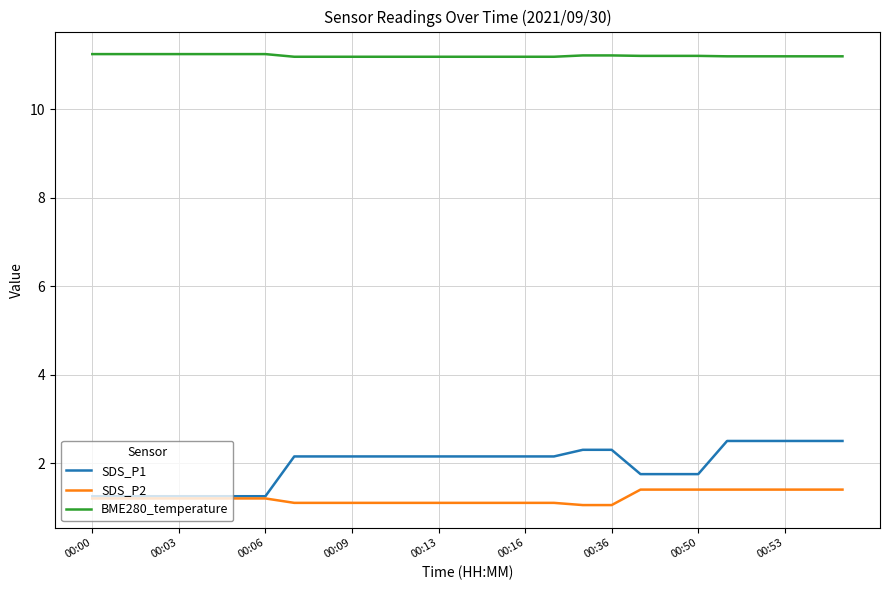

What is the smallest value displayed?

1.1